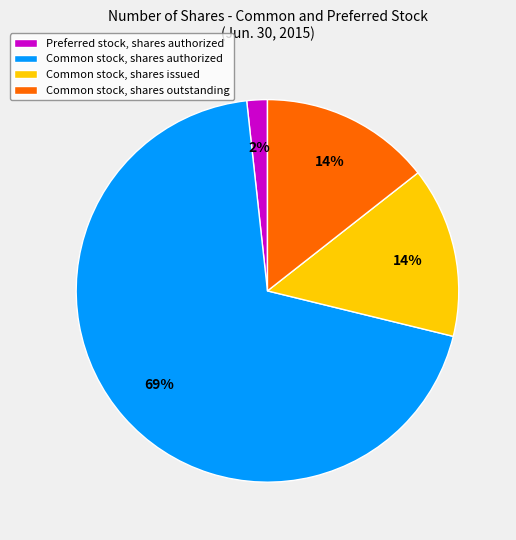

To the nearest percent, what is the combined percentage of Common stock, shares authorized and Common stock, shares issued?

84%